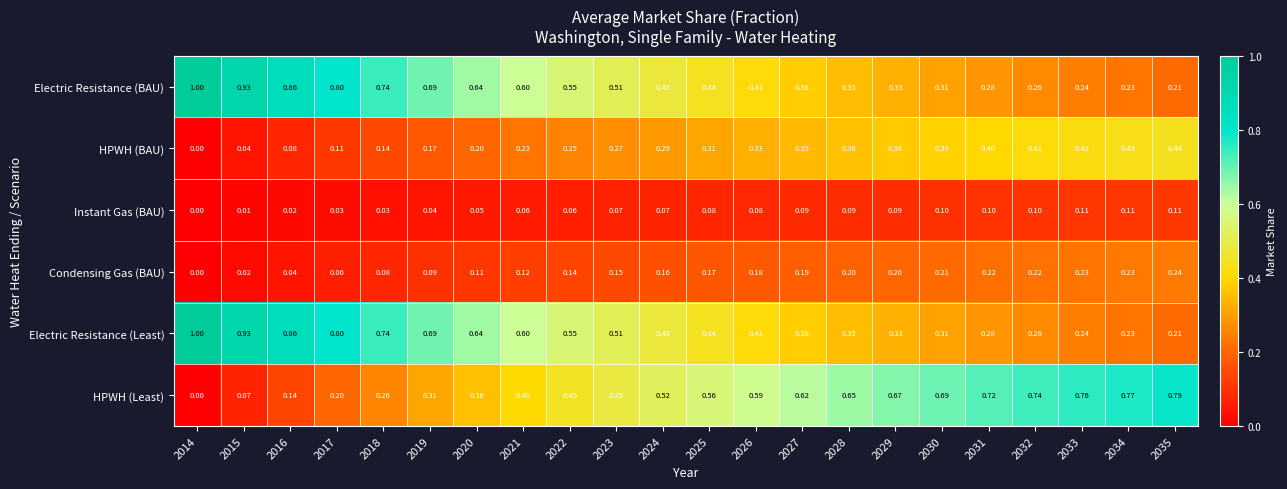

Is the value of Electric Resistance (Least) at 2029 greater than the value of Instant Gas (BAU) at 2028?

Yes